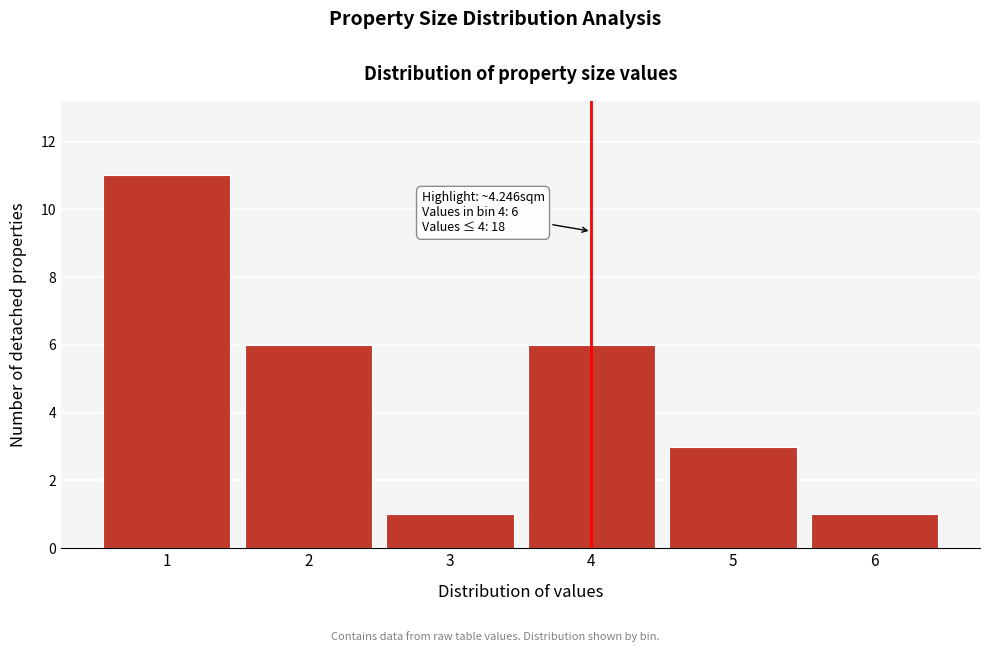

Over which range of the x-axis is the bar tallest?

0.5 to 1.5